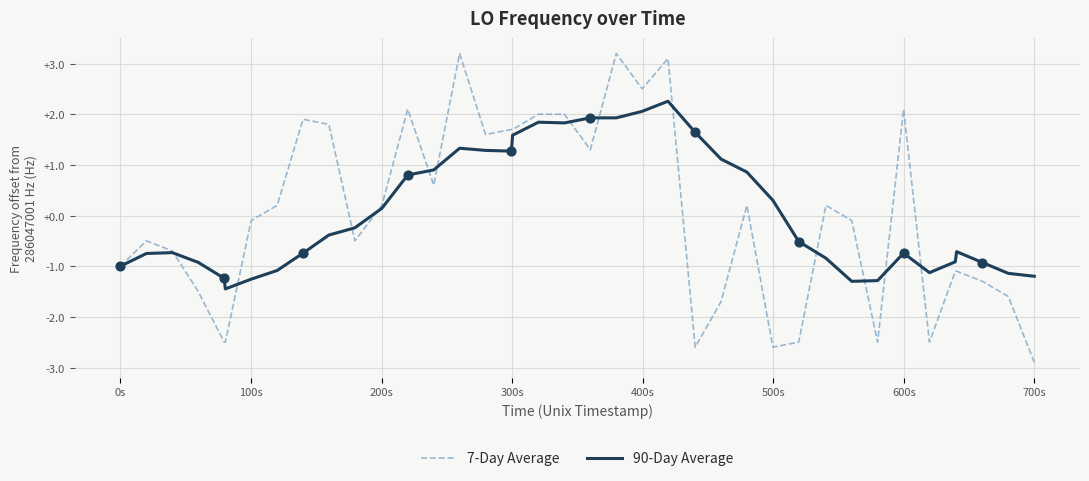

Which series has the widest spread of values?

7-Day Average